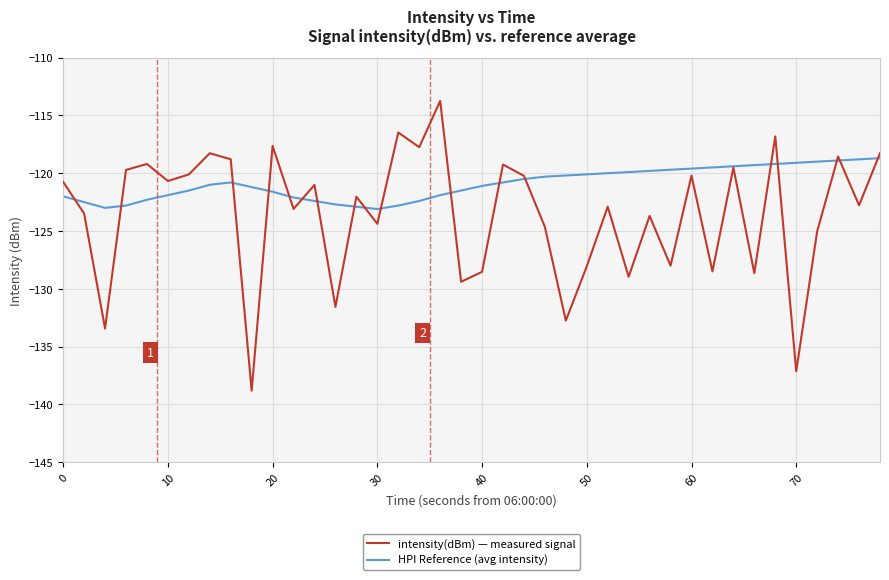

Rank the series by their maximum value, from highest to lowest.

intensity(dBm) — measured signal, HPI Reference (avg intensity)